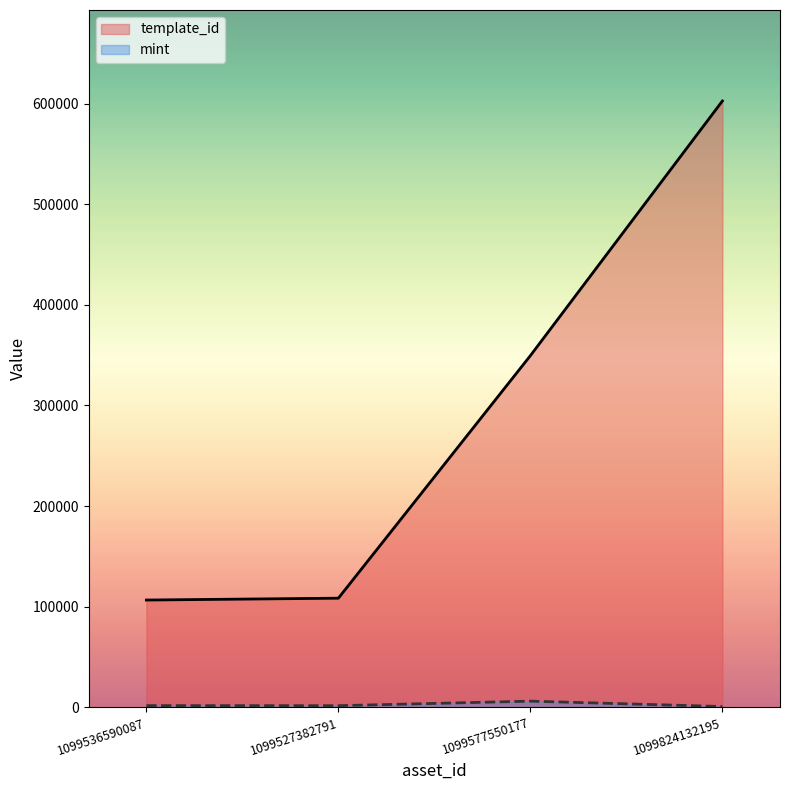

What are all the series names shown in the legend?

template_id, mint